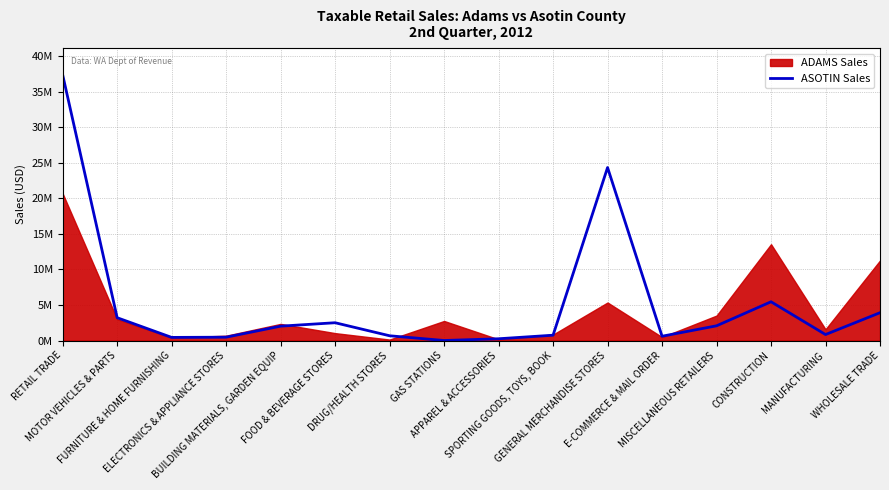

The chart shows a value of 24331239 at GENERAL MERCHANDISE STORES. True or false?

True